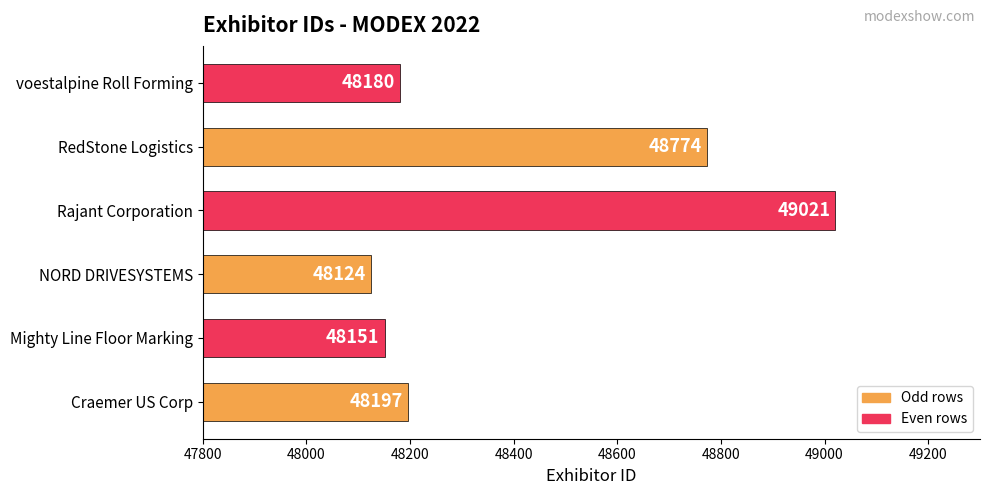

At which label is the value closest to 48572?

RedStone Logistics